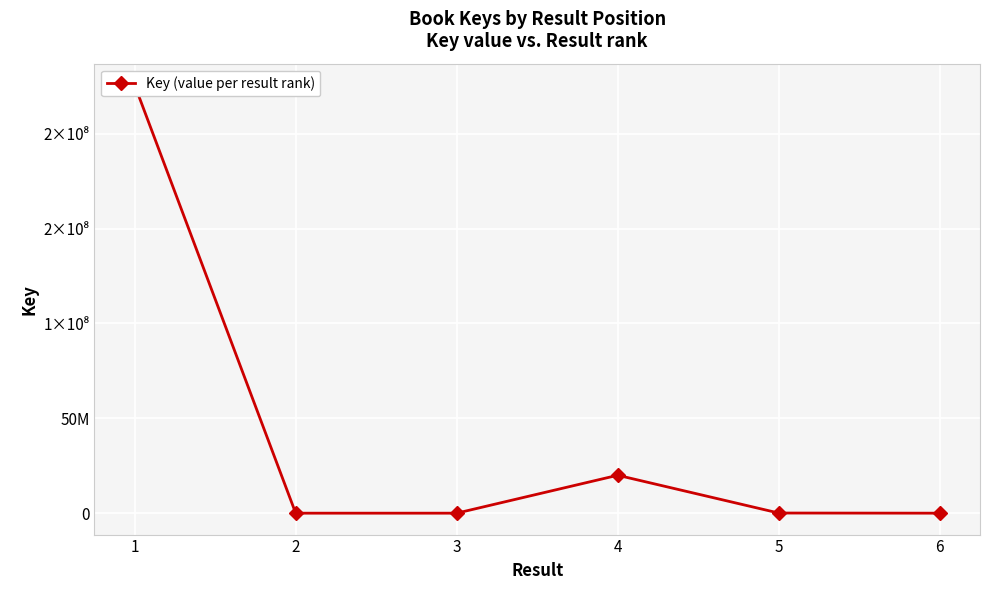

What is the difference between the values at 1 and 4?

205702634